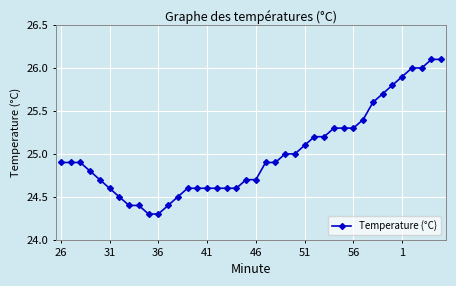

What is the sum of all values?

1000.4